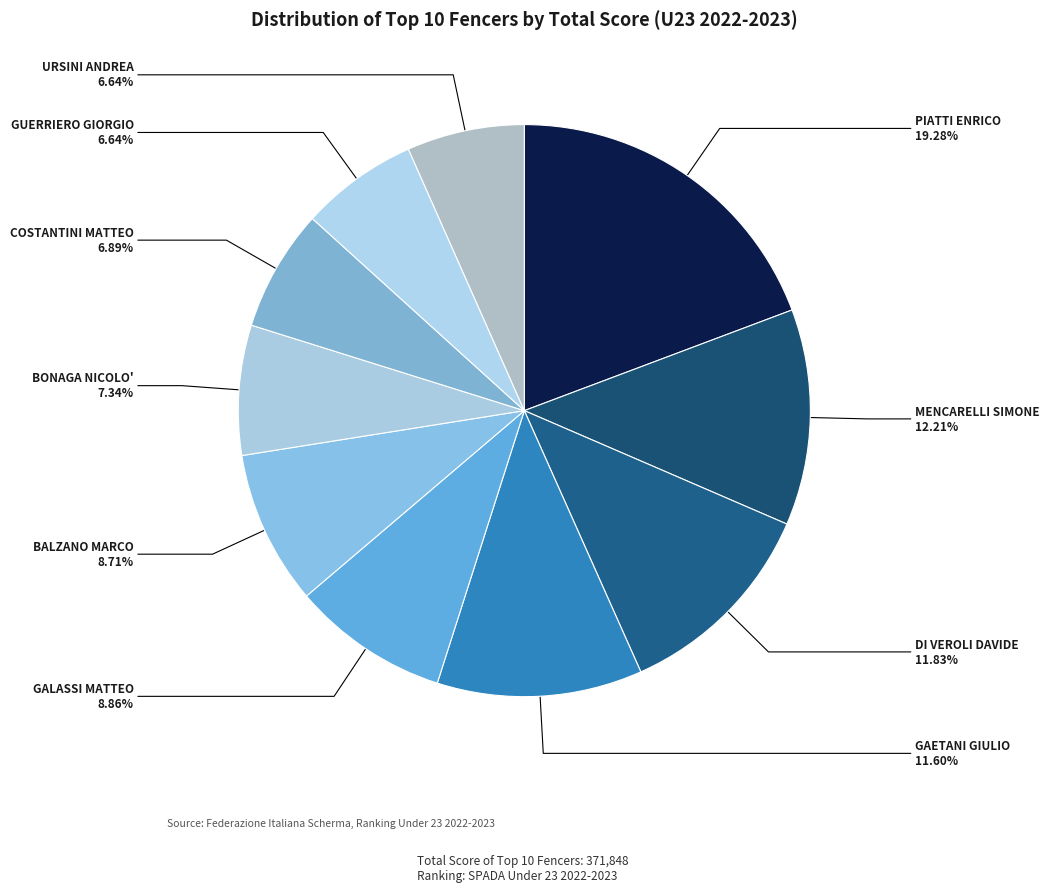

How many segments does this pie chart have?

10